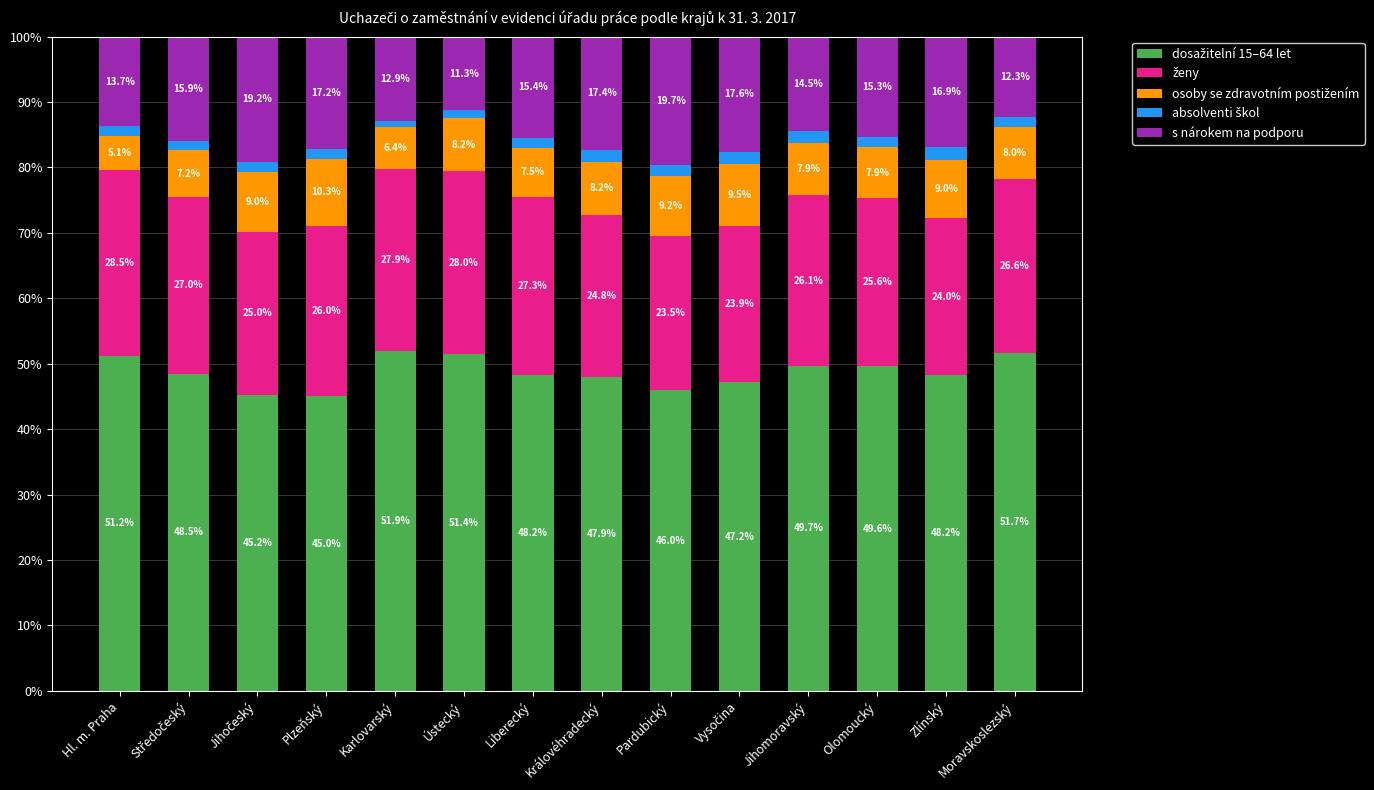

What is the total value across all series at Plzeňský?

100.0